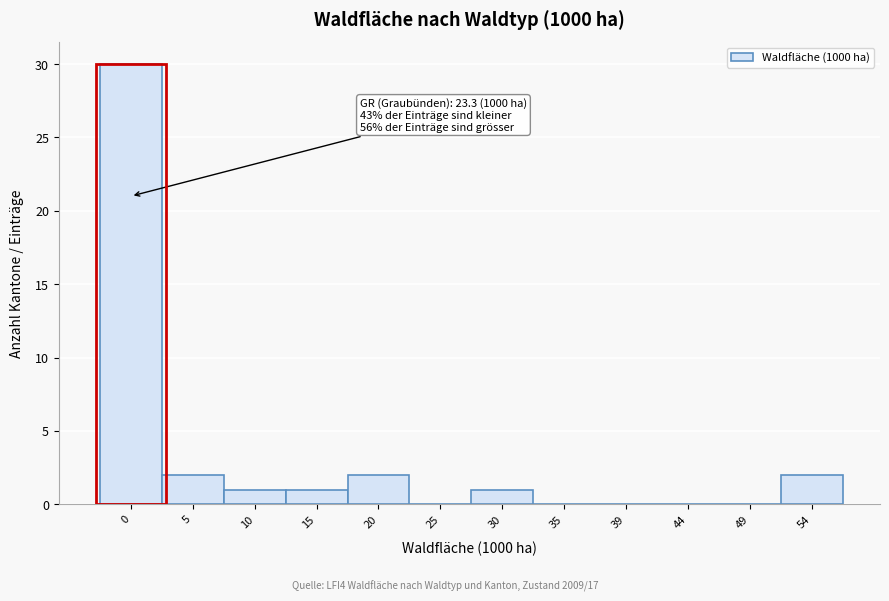

Reading left to right, list all the values displayed in this chart.

0=30	5=2	10=1	15=1	20=2	25=0	30=1	35=0	39=0	44=0	49=0	54=2